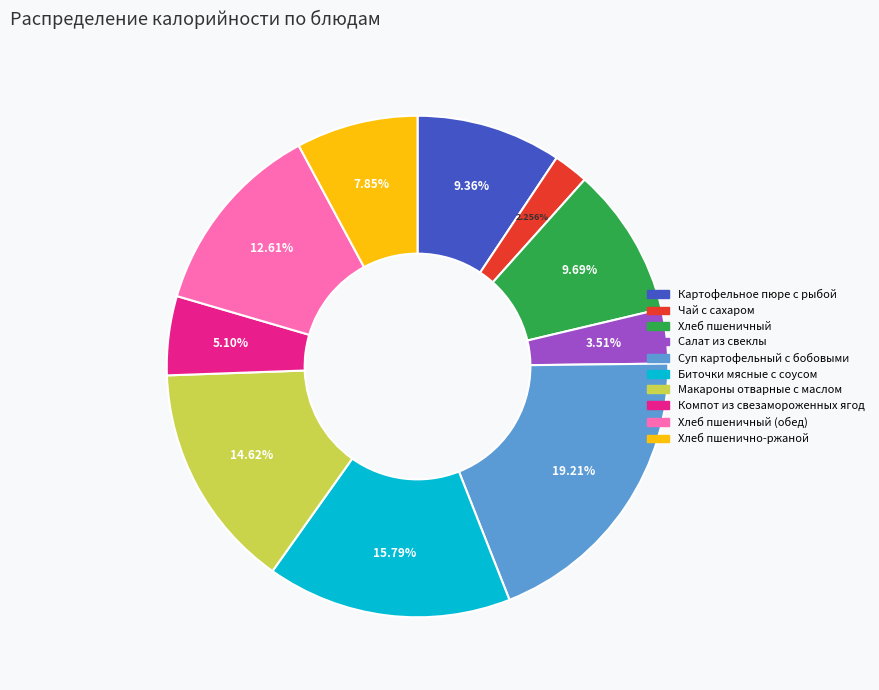

Does any single category account for the majority?

No